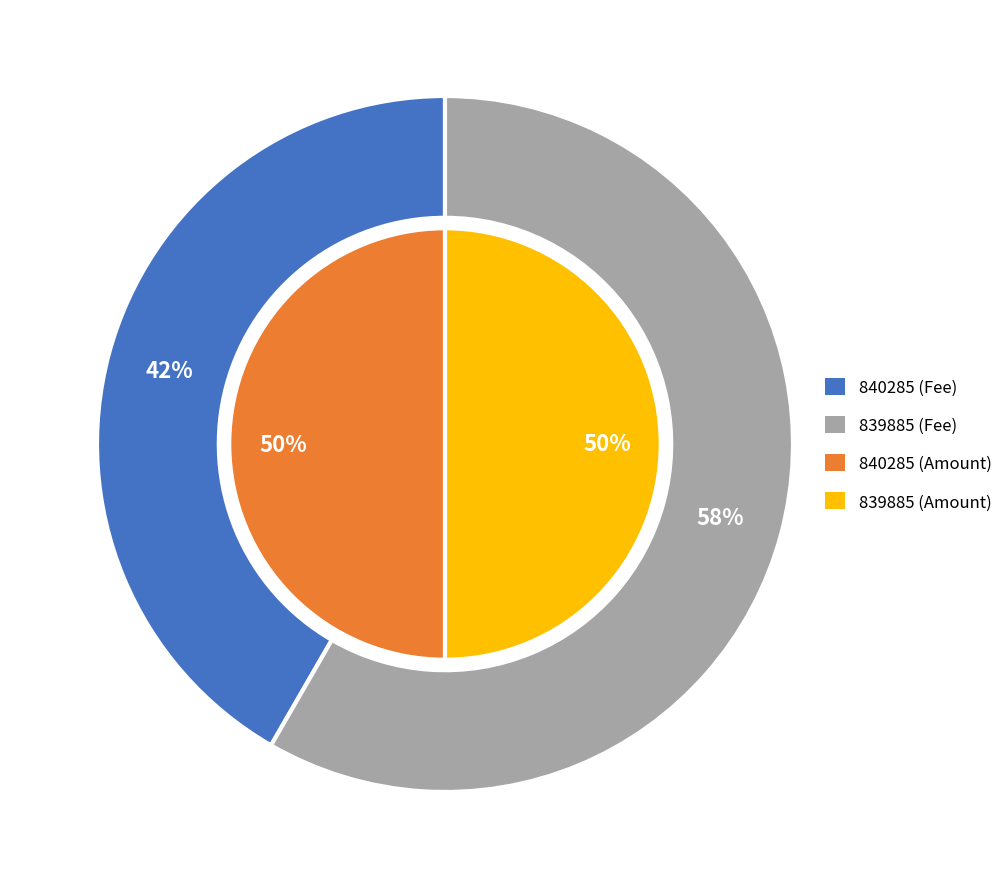

Which category has the biggest portion of the pie?

839885